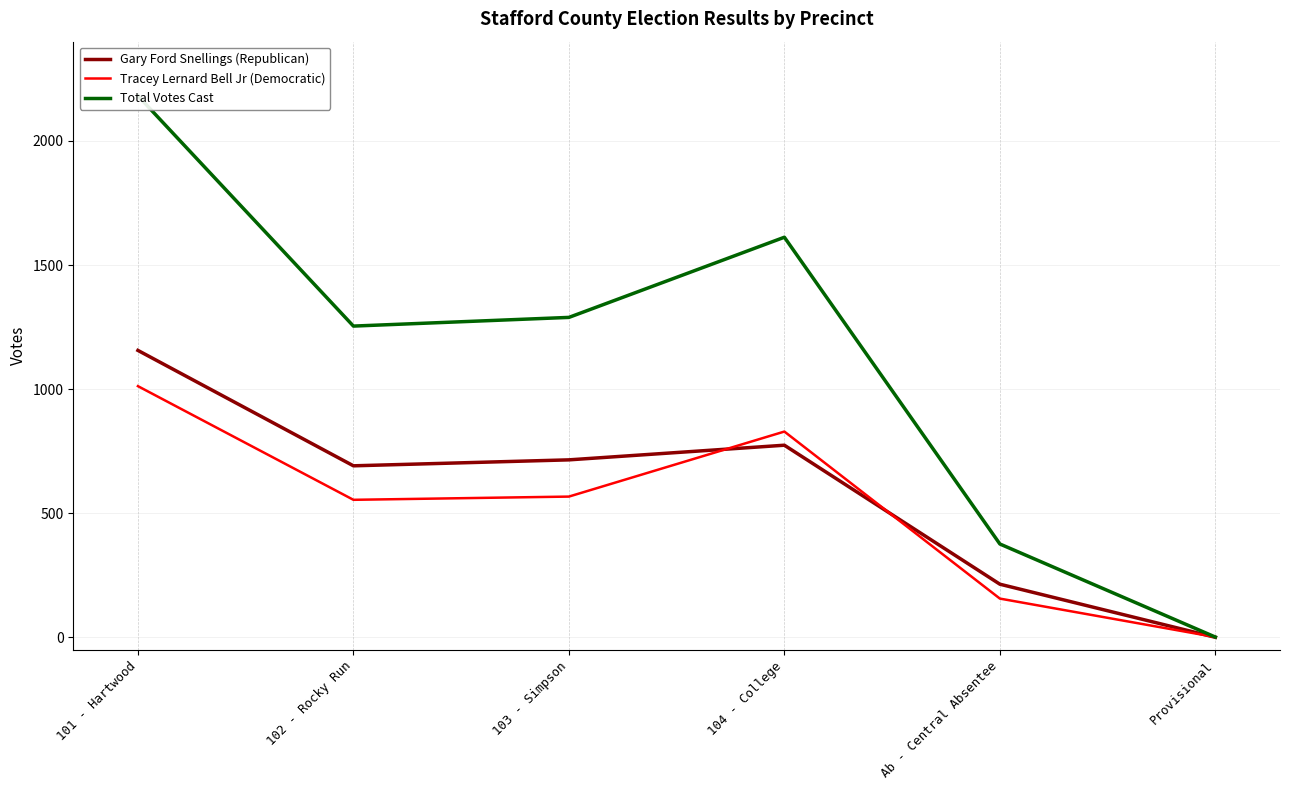

Reading left to right, list all the values displayed in this chart.

Gary Ford Snellings (Republican): 101 - Hartwood=1156	102 - Rocky Run=691	103 - Simpson=715	104 - College=774	Ab - Central Absentee=214	Provisional=0
Tracey Lernard Bell Jr (Democratic): 101 - Hartwood=1012	102 - Rocky Run=554	103 - Simpson=567	104 - College=829	Ab - Central Absentee=156	Provisional=1
Total Votes Cast: 101 - Hartwood=2182	102 - Rocky Run=1254	103 - Simpson=1289	104 - College=1612	Ab - Central Absentee=376	Provisional=1